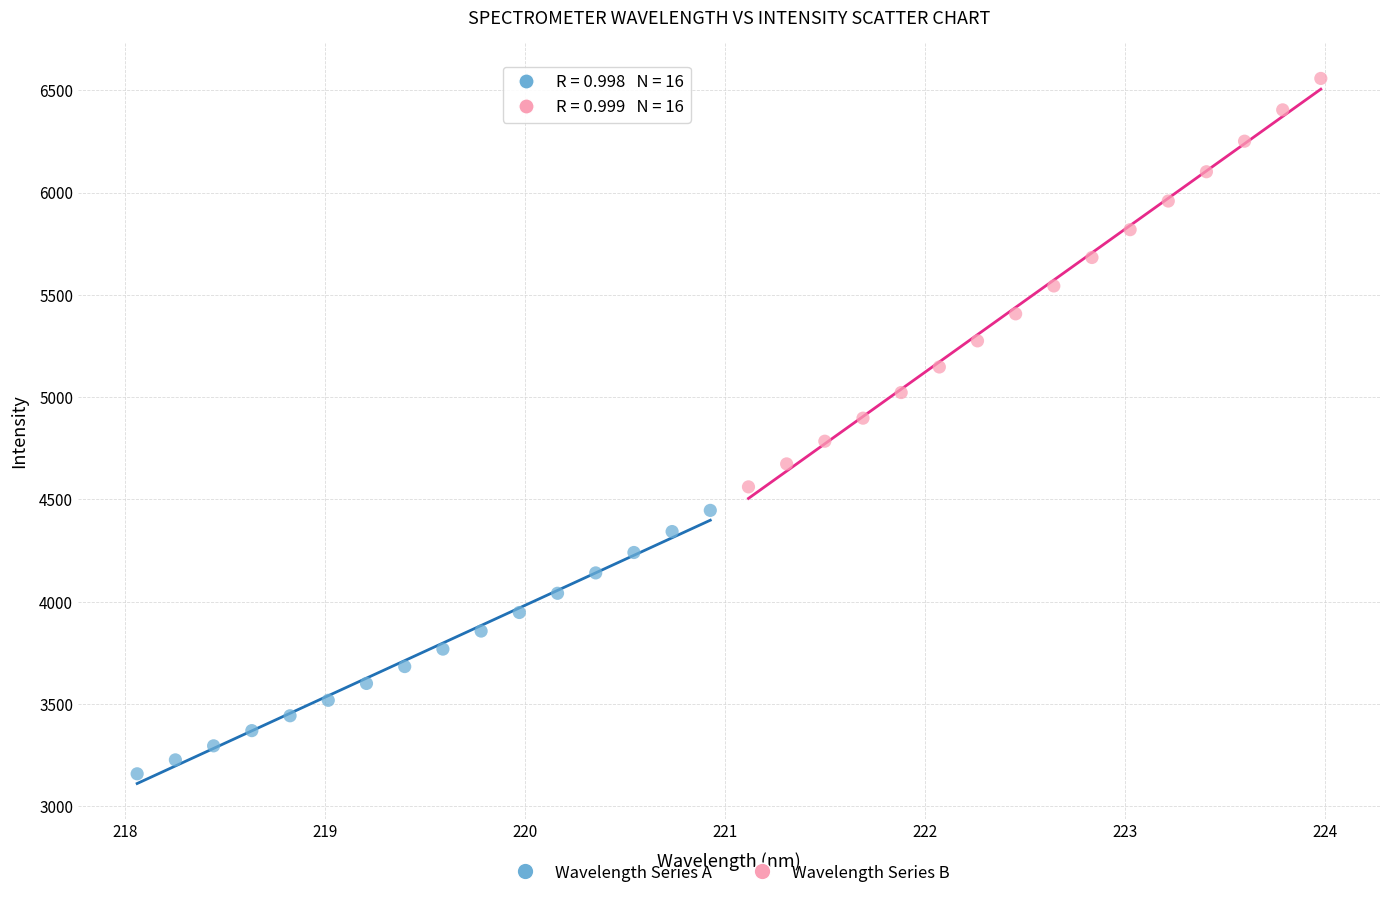

Which series contains the lowest Y value?

Wavelength Series A